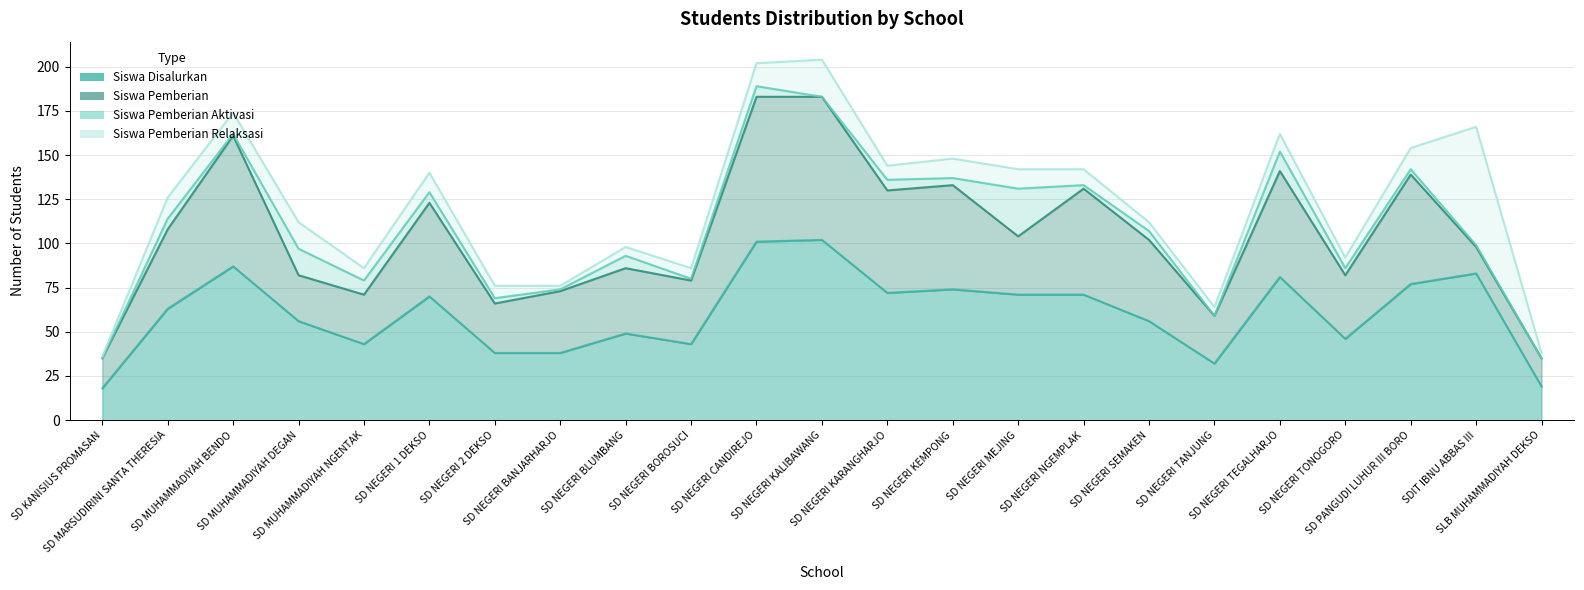

What is the approximate value of Siswa Pemberian at SD NEGERI TONOGORO?

36